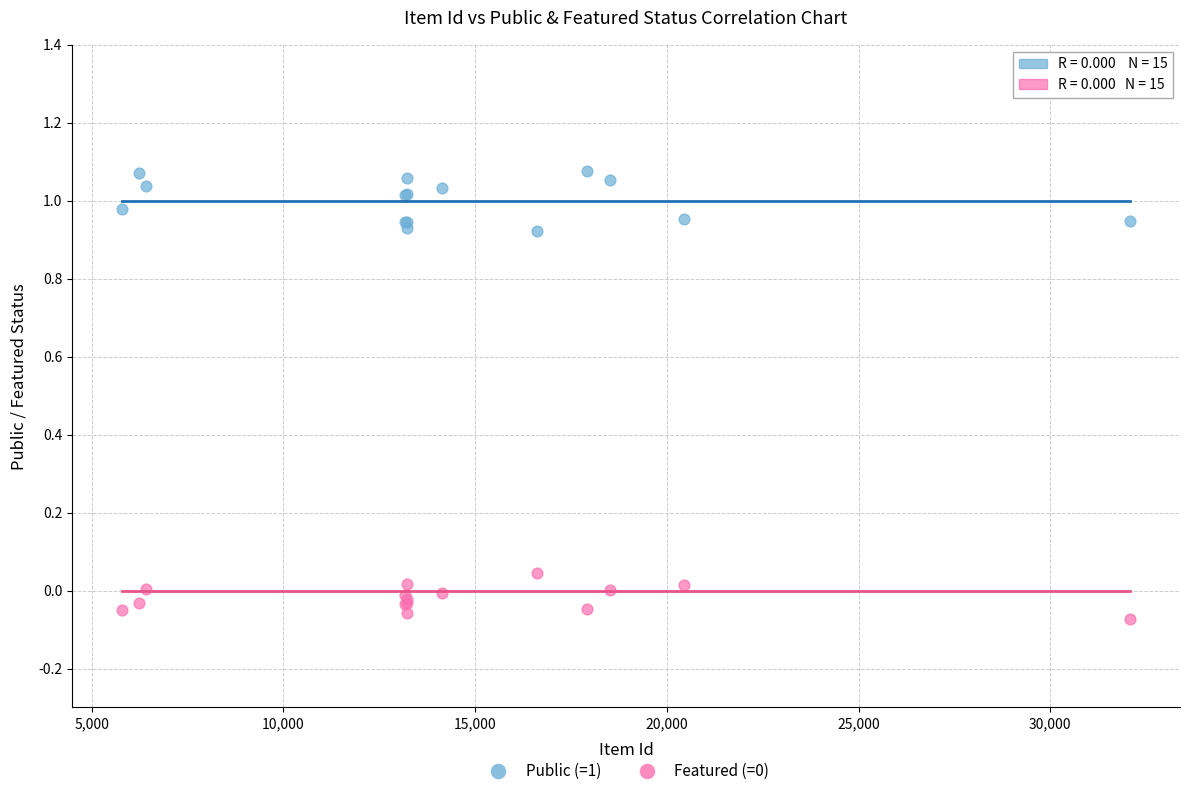

What is the X range (max minus min) for the scatter plot?

26270.0